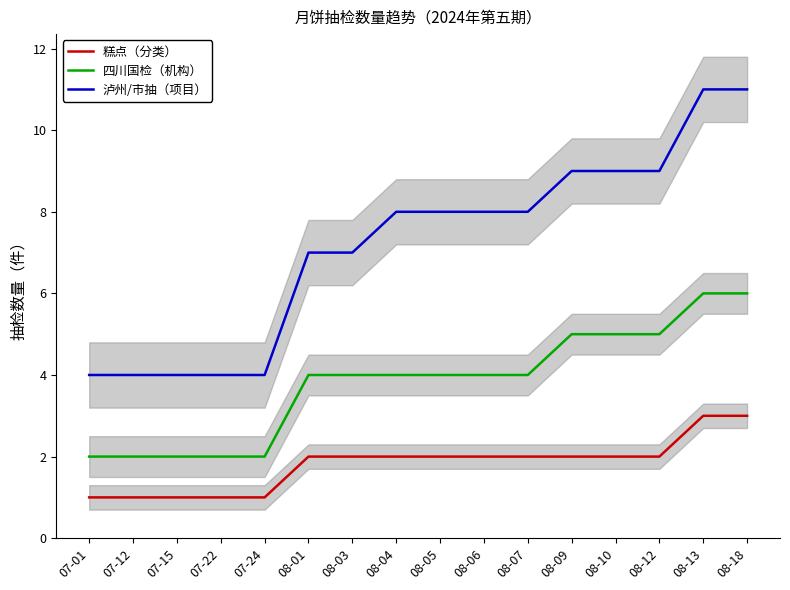

True or false: 泸州/市抽（项目） and 四川国检（机构） intersect in this chart.

False